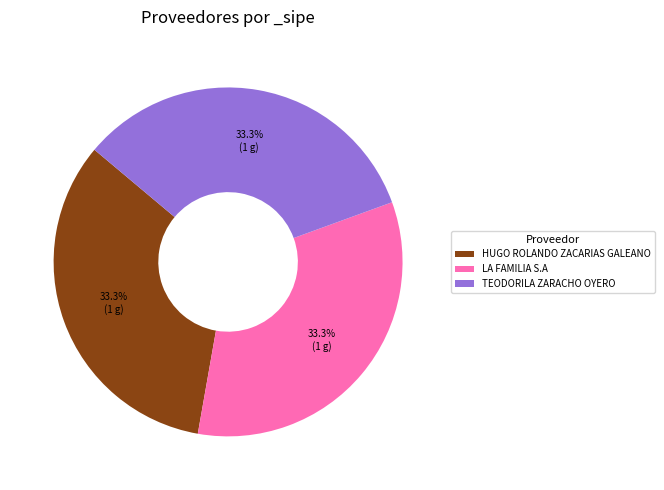

What is the ratio of the value at HUGO ROLANDO ZACARIAS GALEANO to the value at TEODORILA ZARACHO OYERO?

1.0